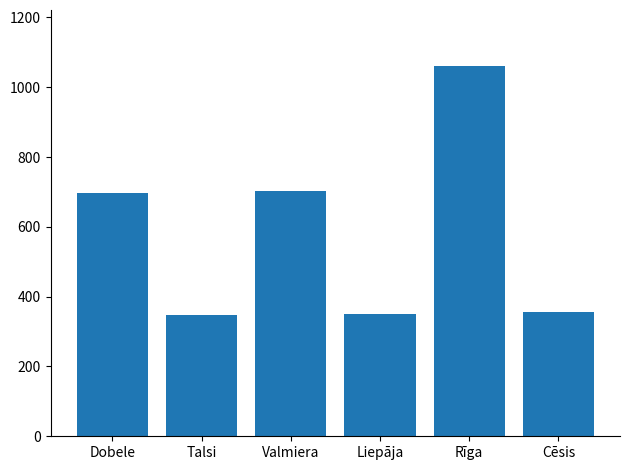

What is the label of the 6th bar from the right?

Dobele